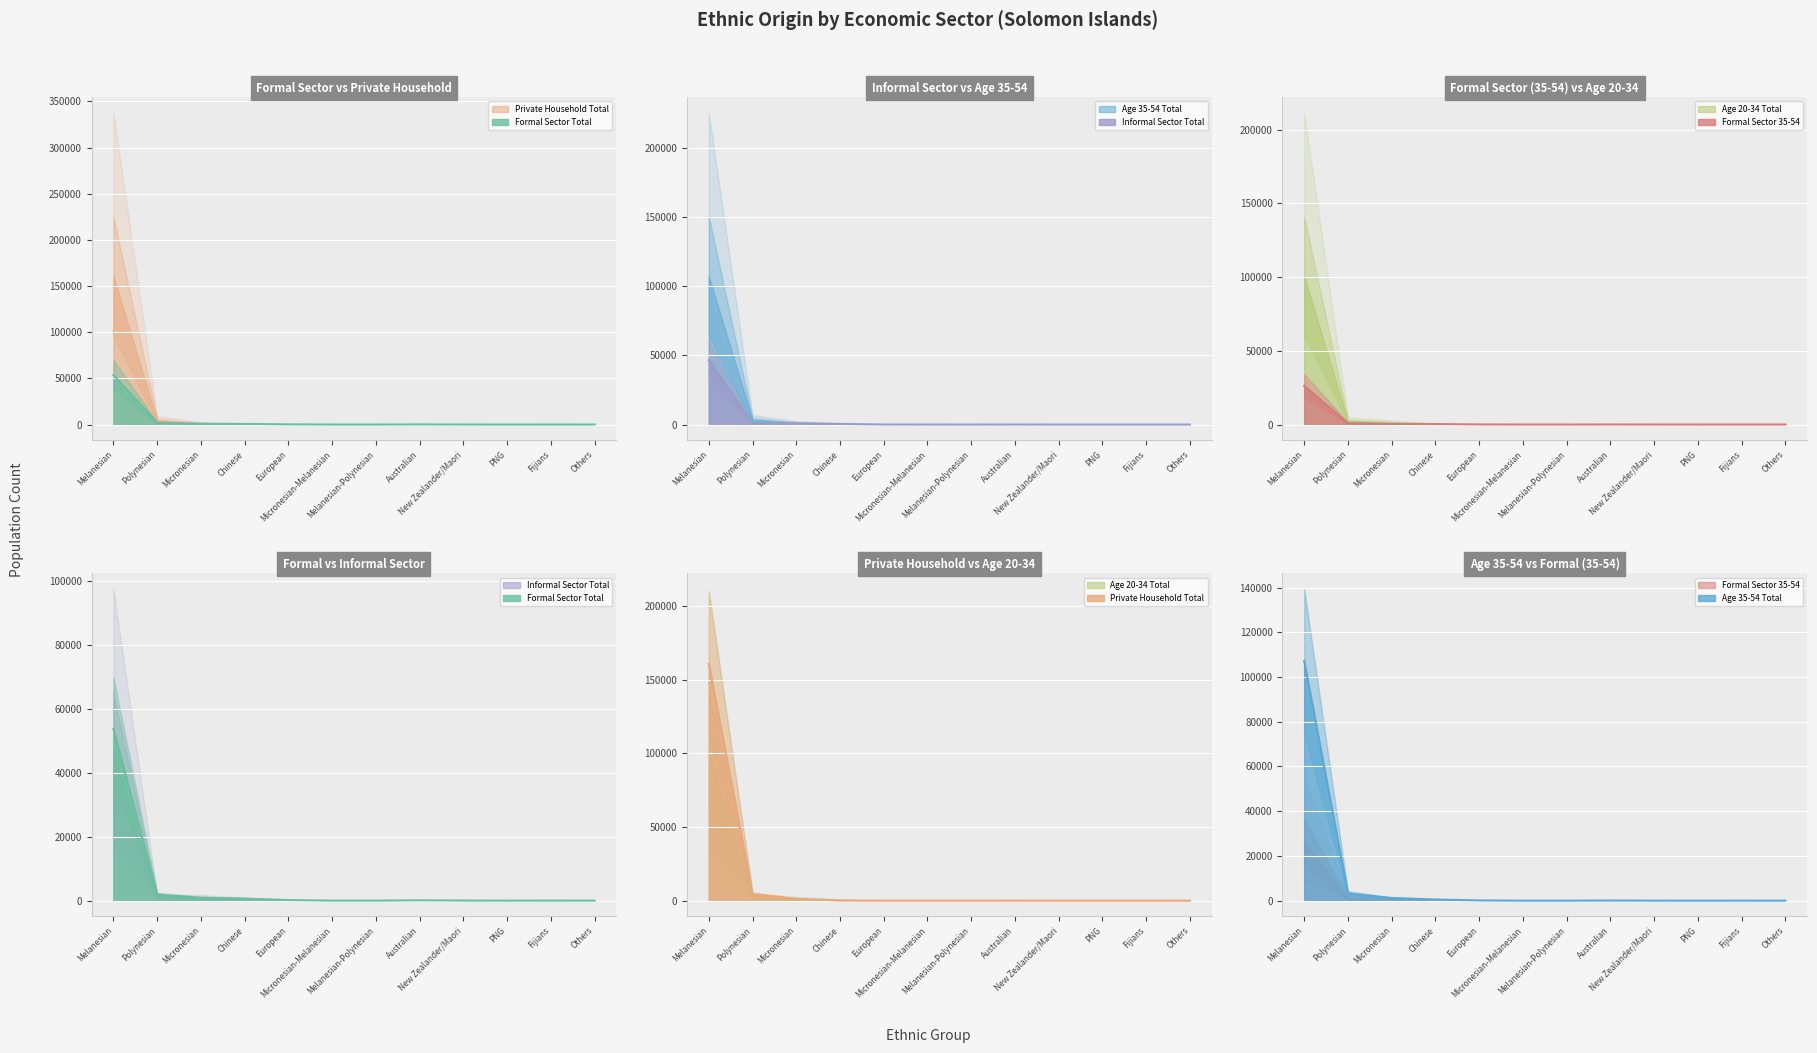

The value of Age 35-54 Total at Melanesian is 171802. True or false?

False